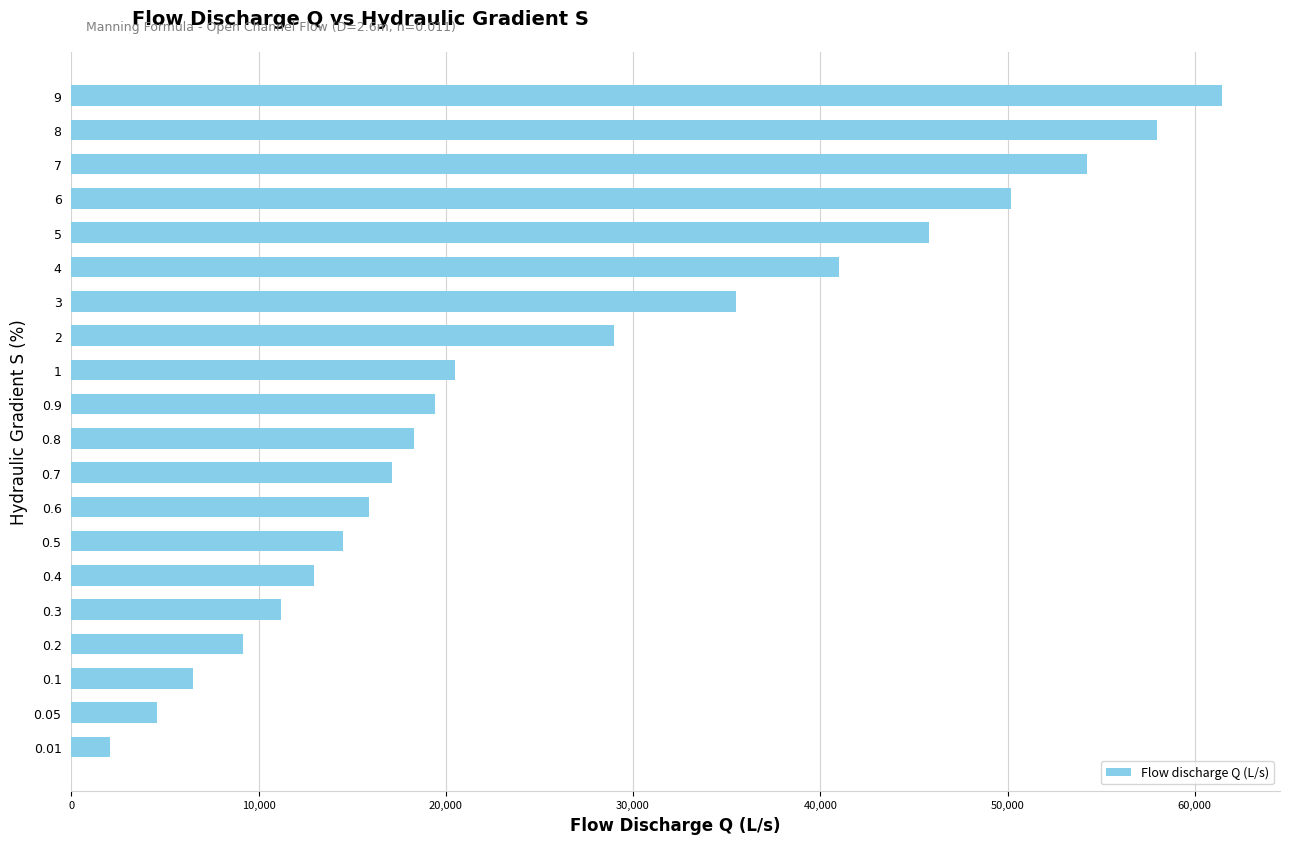

What is the difference between the second highest and second lowest values?

53380.2